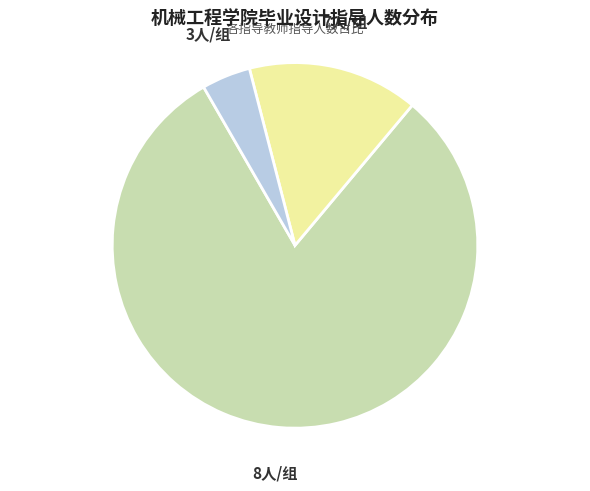

Rank the categories by value from lowest to highest.

3人/组, 7人/组, 8人/组